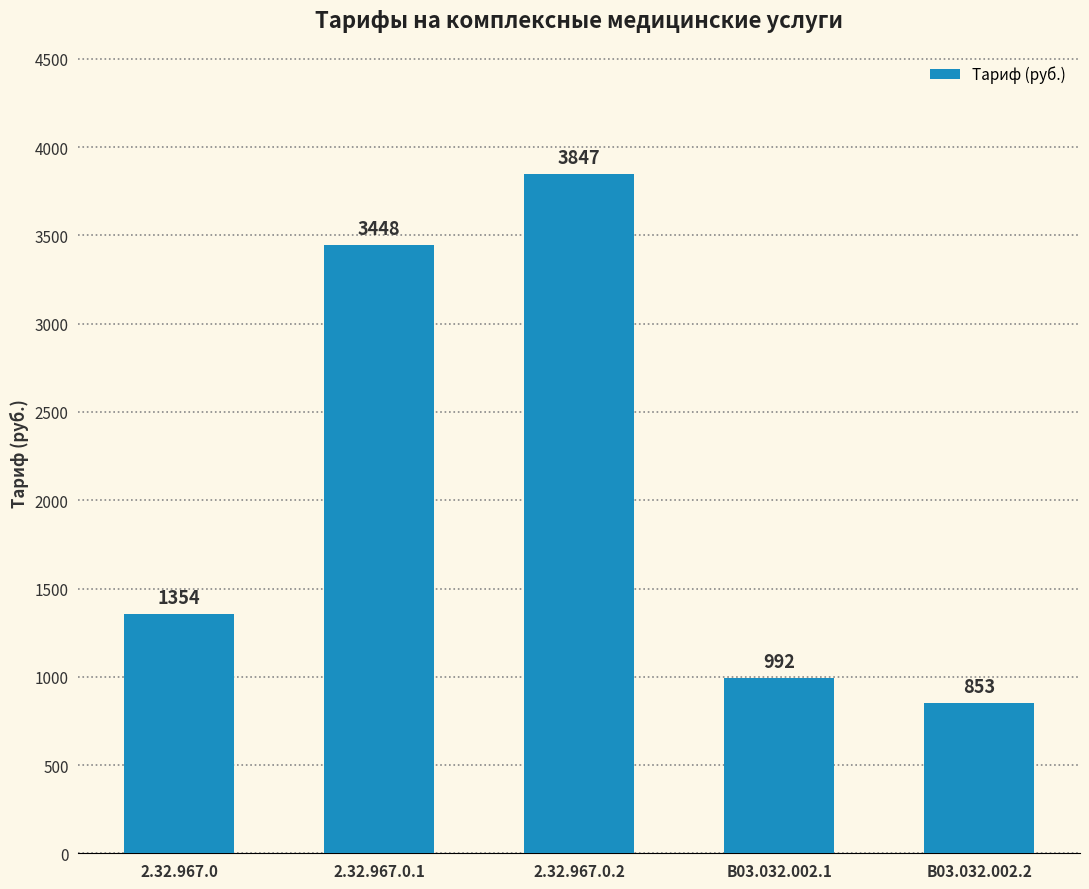

List the labels in order of value, largest first.

2.32.967.0.2, 2.32.967.0.1, 2.32.967.0, B03.032.002.1, B03.032.002.2